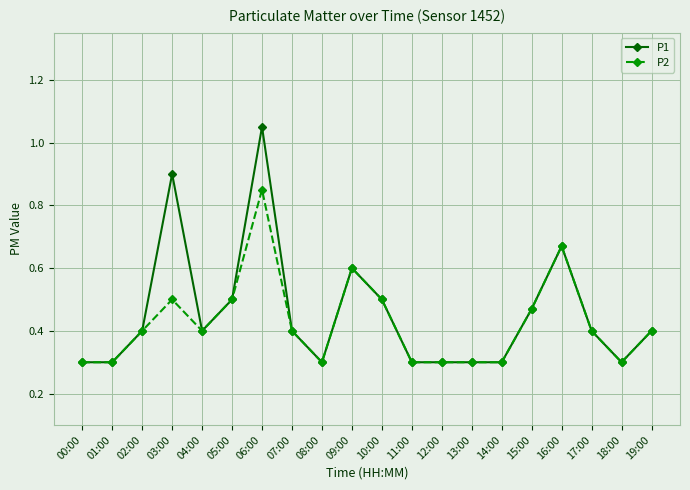

What is the value of the P1 point at the 20th from the left?

0.4